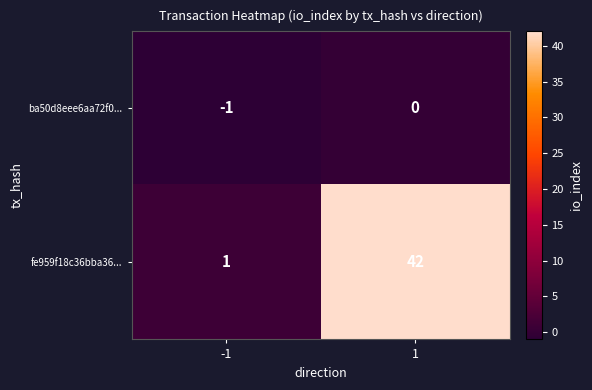

List the series in order of their peak value, highest first.

fe959f18c36bba36..., ba50d8eee6aa72f0...